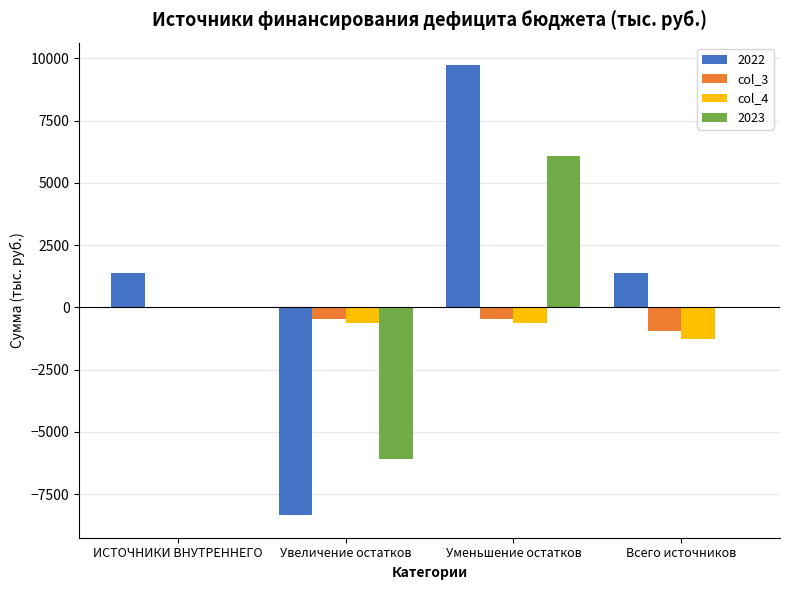

What is the sum of all col_4 values?

-2536.4